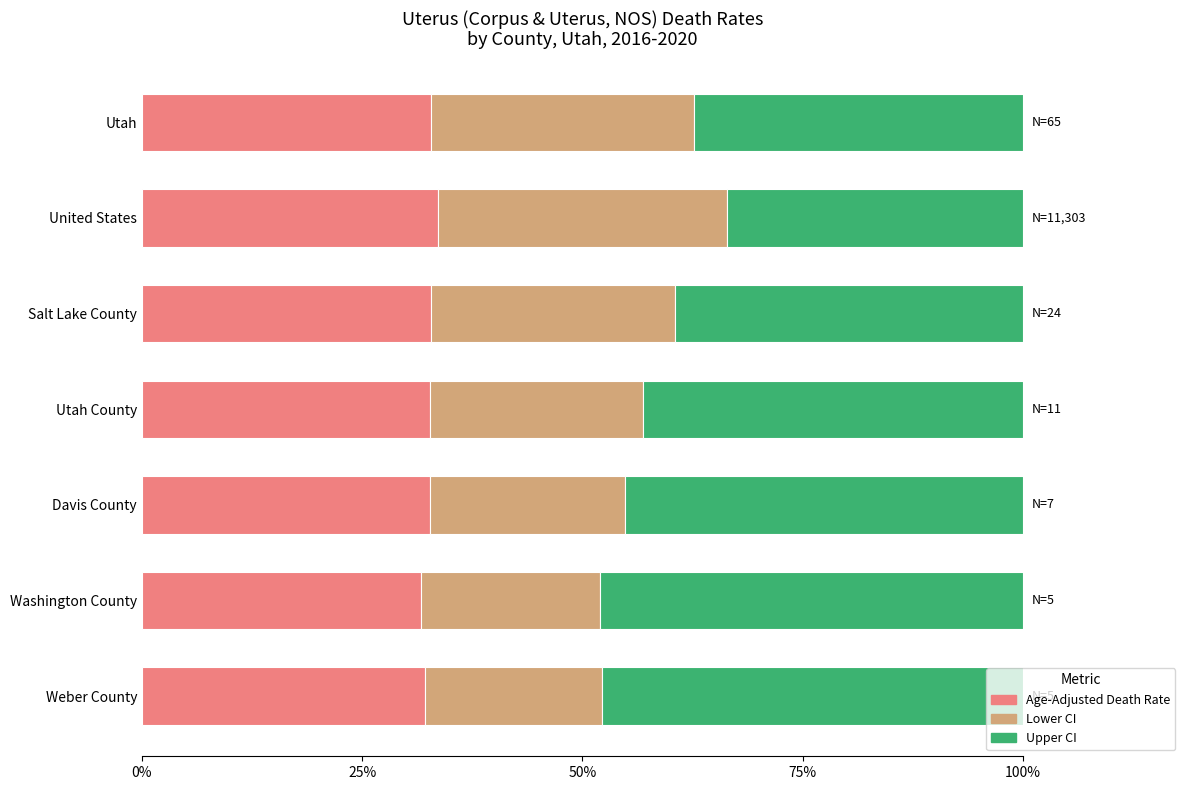

Is it true that Age-Adjusted Death Rate equals 51.6 at Utah County?

False